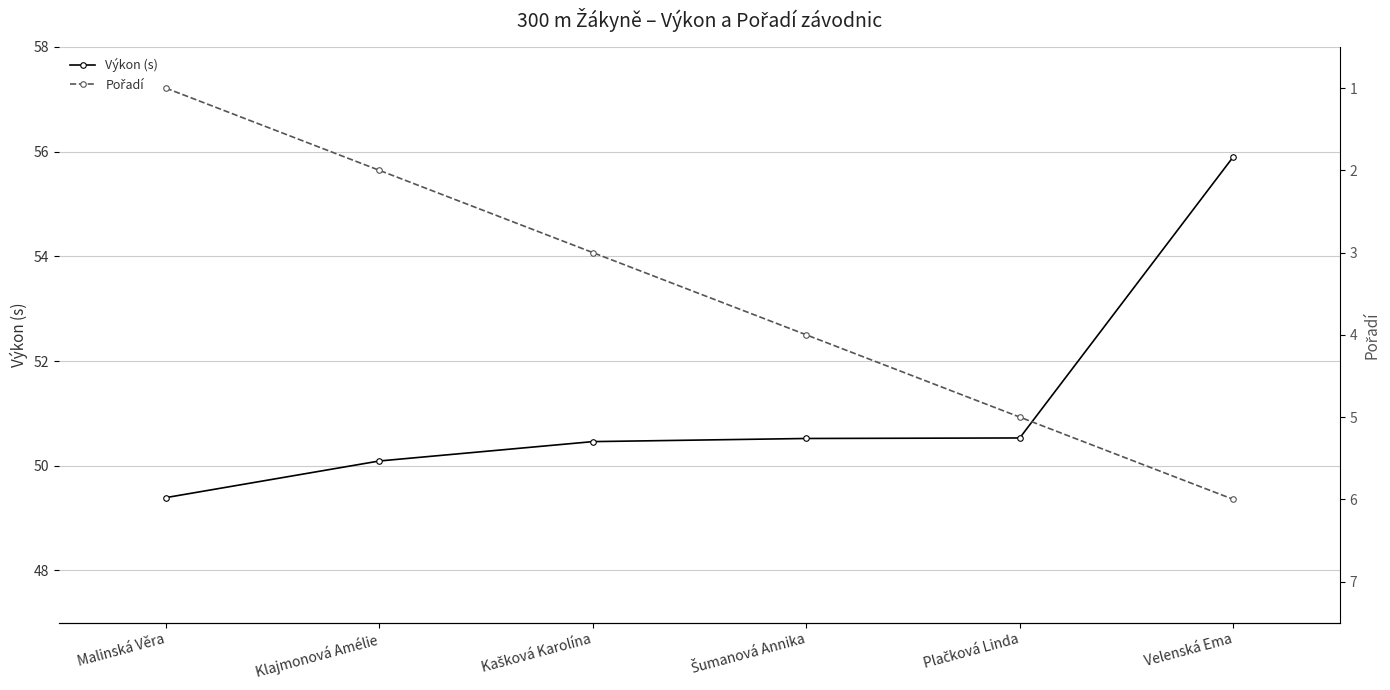

How many data points does each series have?

6